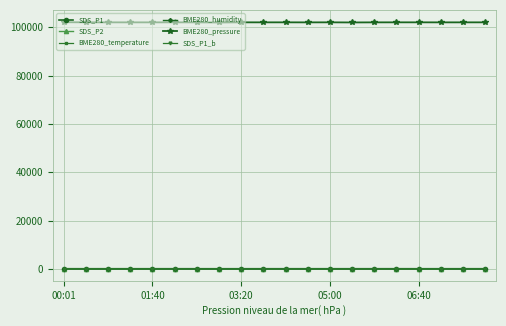

How many lines are shown in the chart?

6